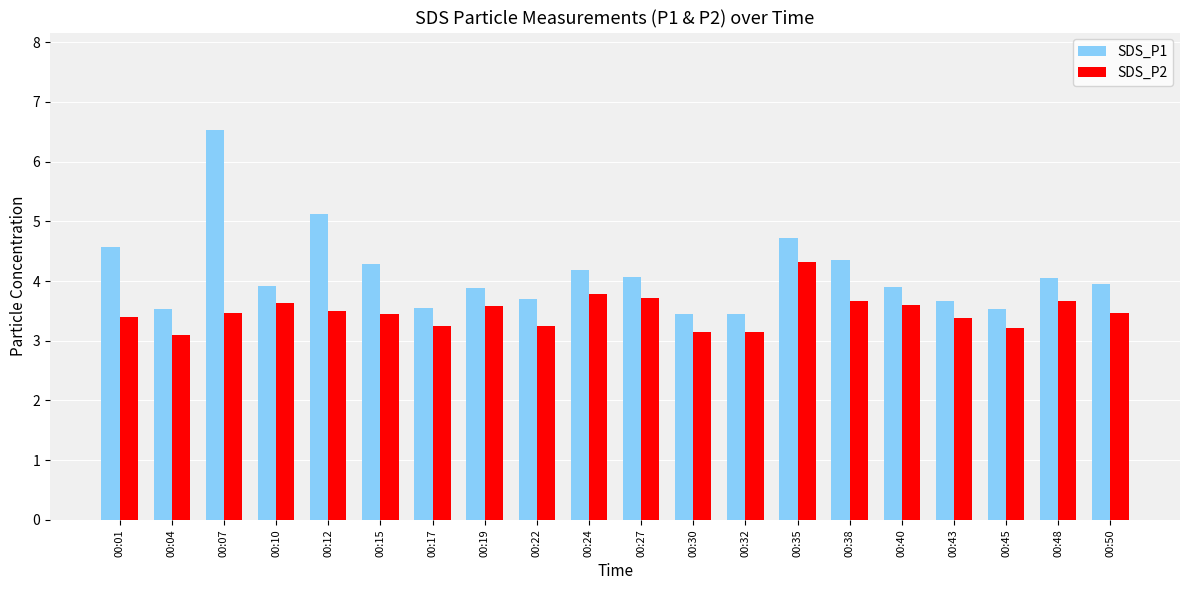

What is the spread (max minus min) of values at 00:30?

0.3